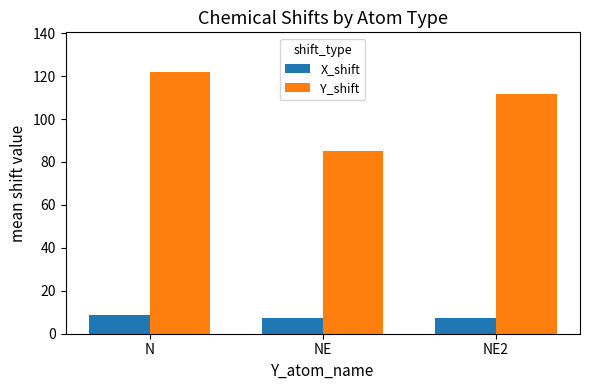

How many series are shown in this chart?

2